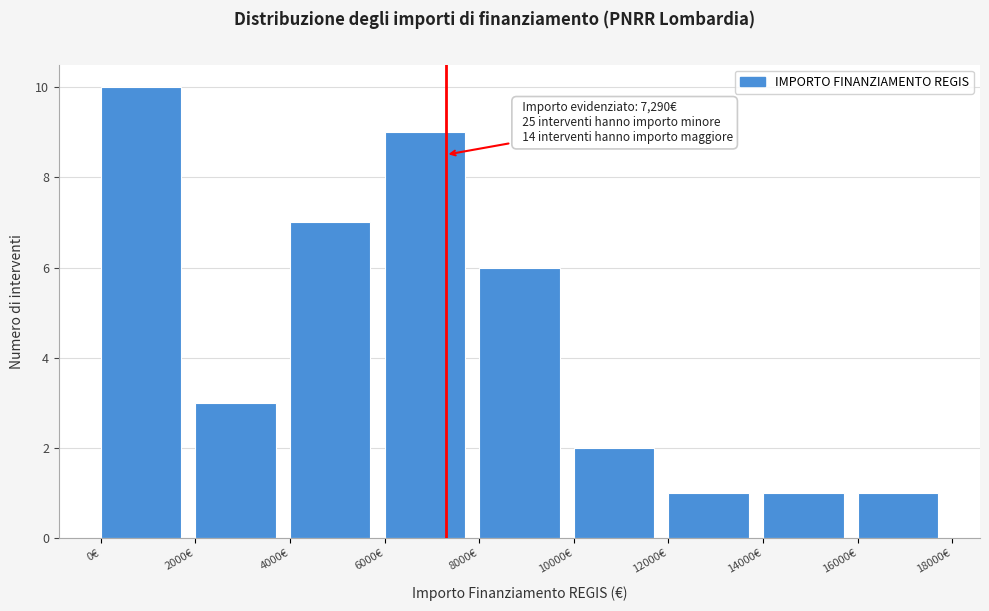

Over which range of the x-axis is the bar tallest?

0 to 2000